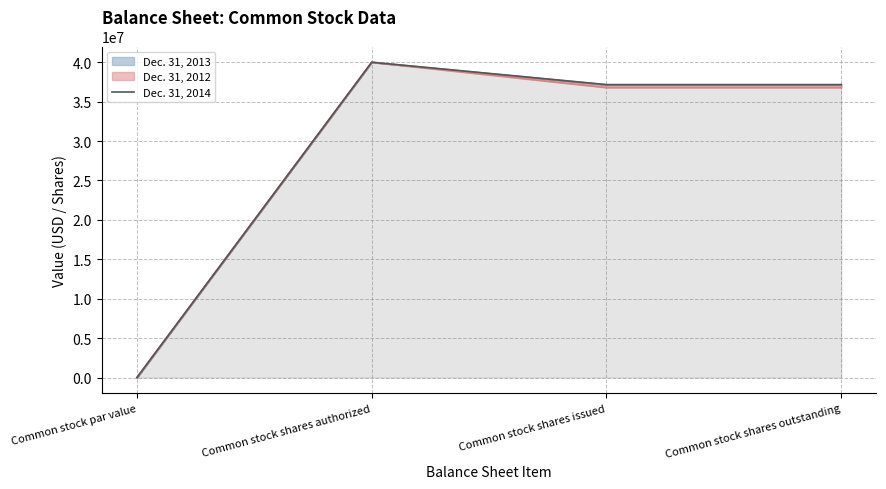

How many data points does each series have?

4